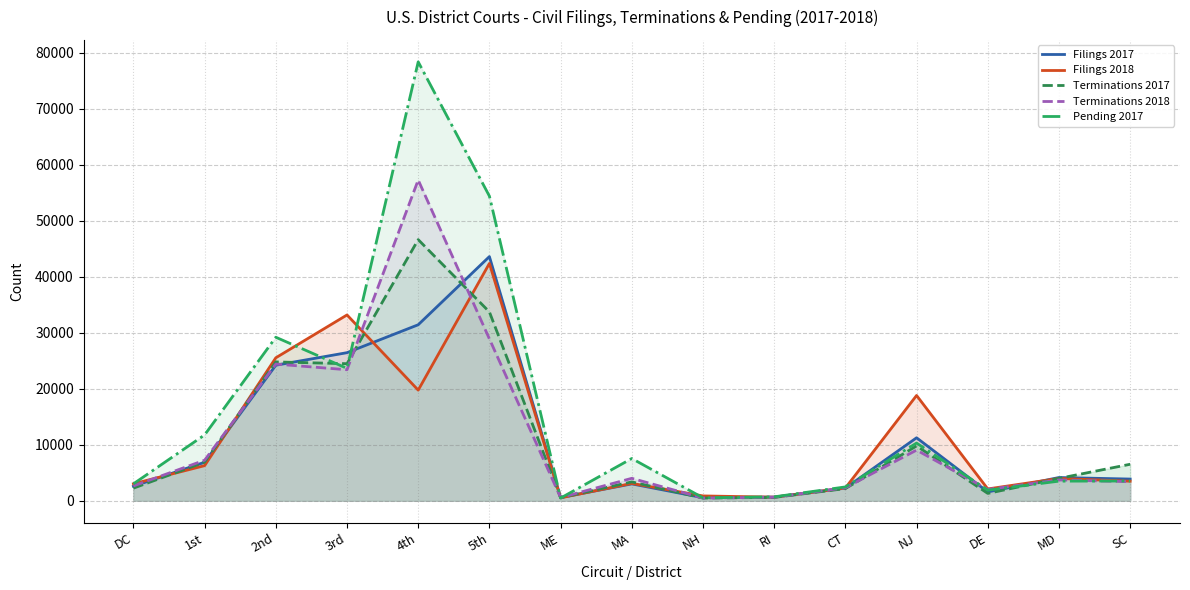

True or false: Pending 2017 and Terminations 2017 cross at least once.

True